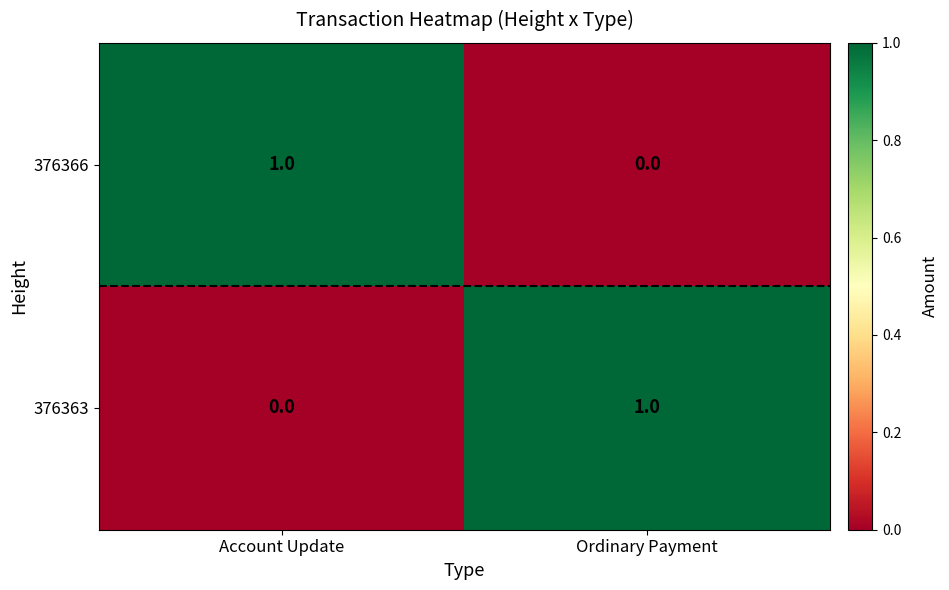

At which label does 376366 reach its peak?

Account Update